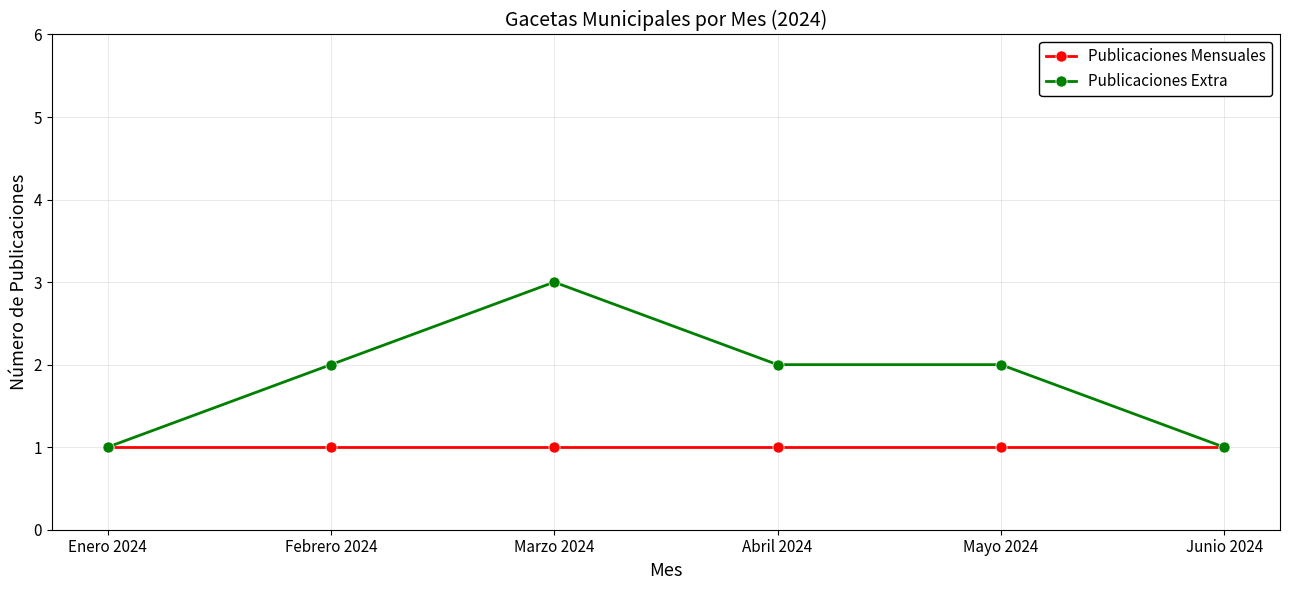

What is the sum of all Publicaciones Mensuales values?

6